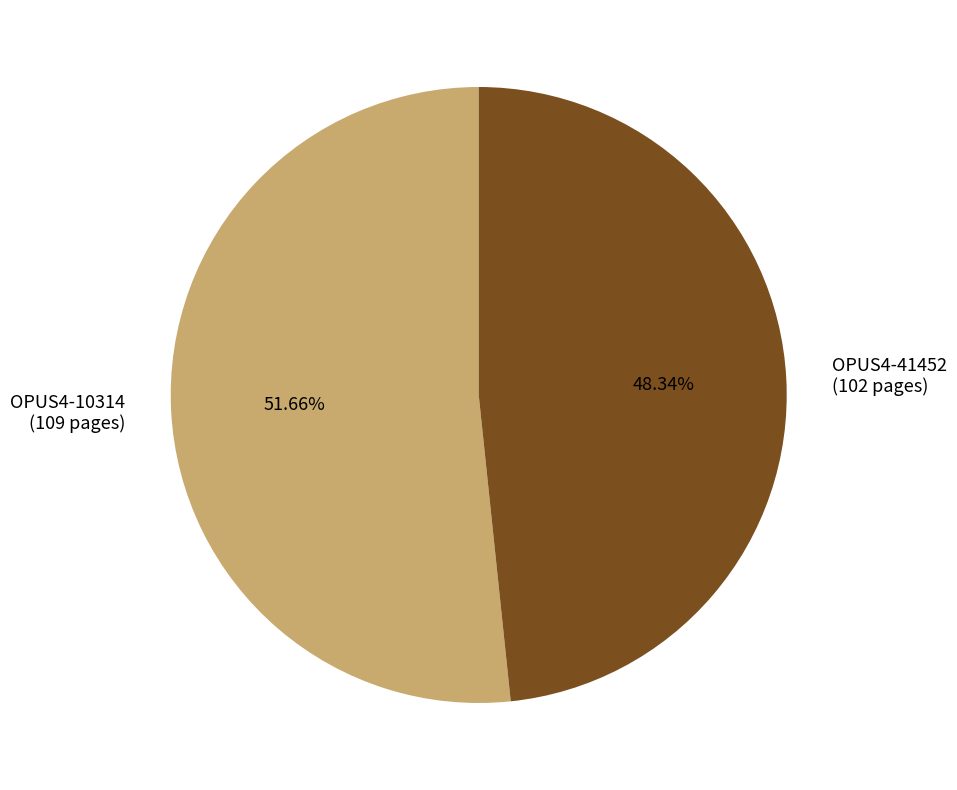

To the nearest percent, what is the difference between the largest and smallest slice percentages?

3%